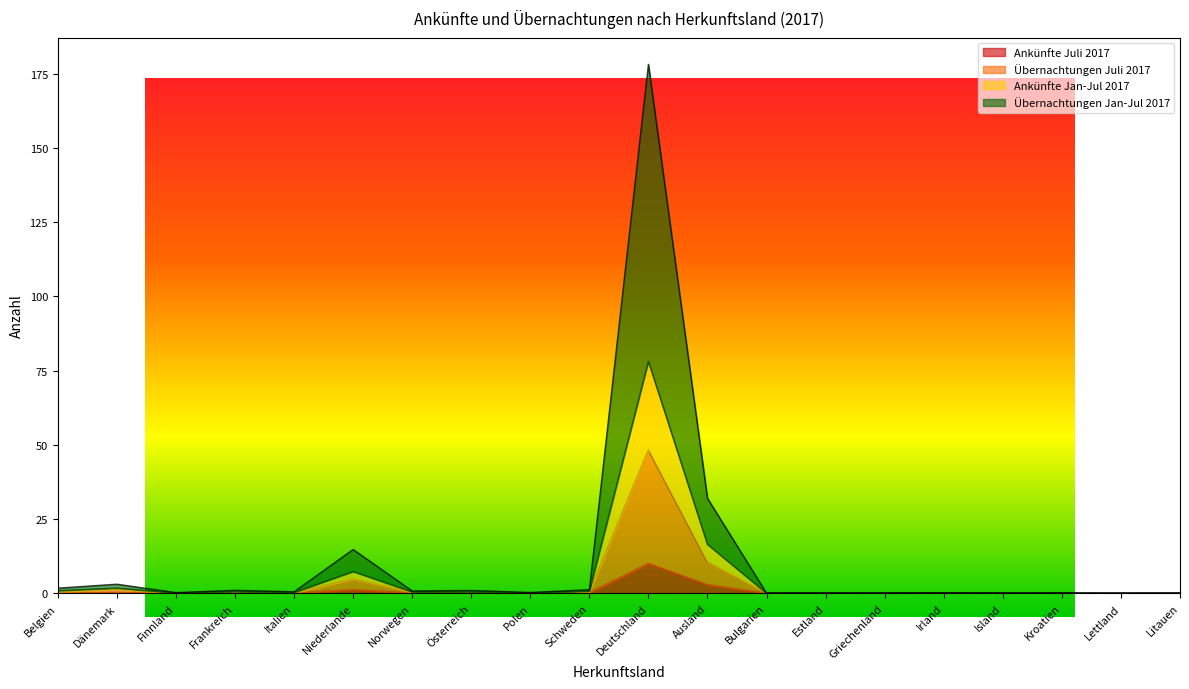

At which category is the sum across all series the highest?

Deutschland